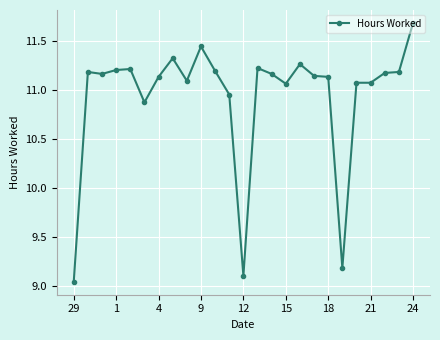

What is the maximum value shown in the chart?

11.7